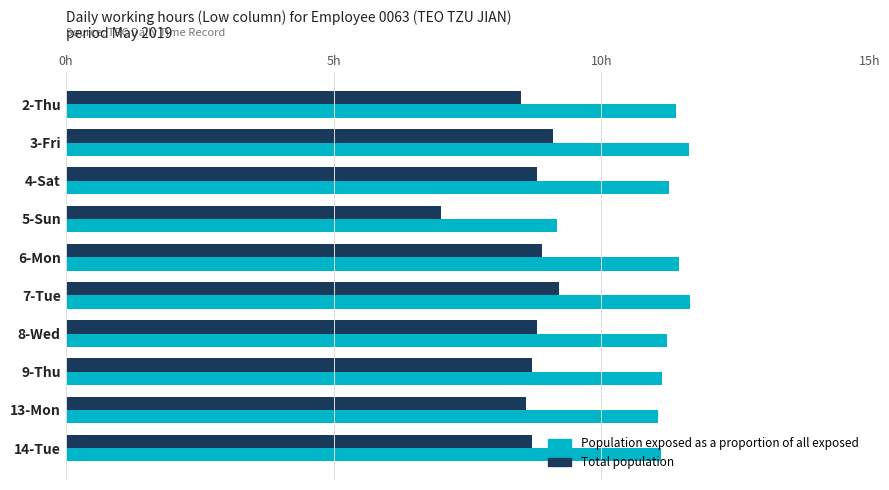

What are all the series names shown in the legend?

Population exposed as a proportion of all exposed, Total population